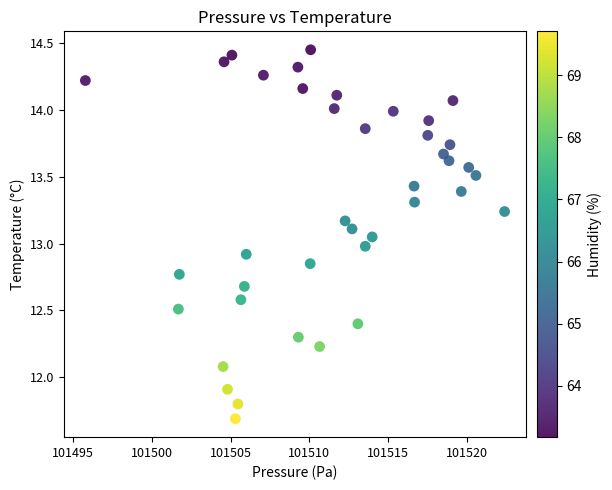

What is the range of Y values (max minus min)?

2.8